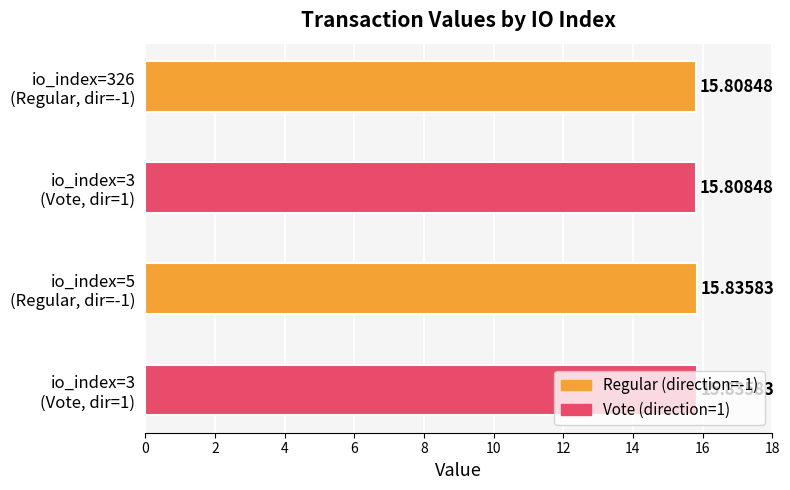

Count the number of categories in the chart.

4